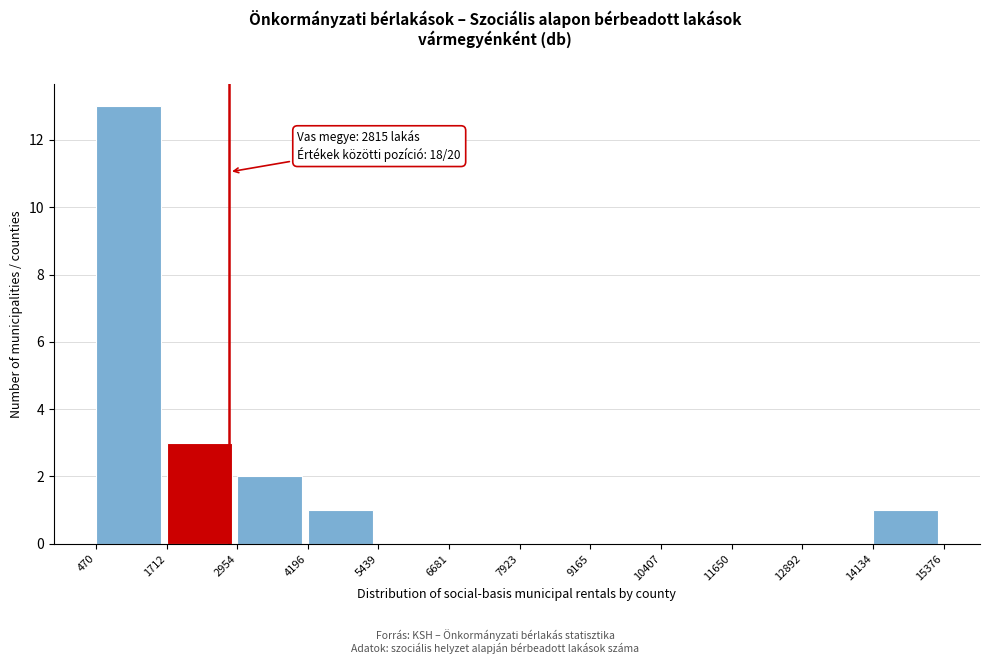

Which range on the x-axis has the tallest bar?

470 to 1712